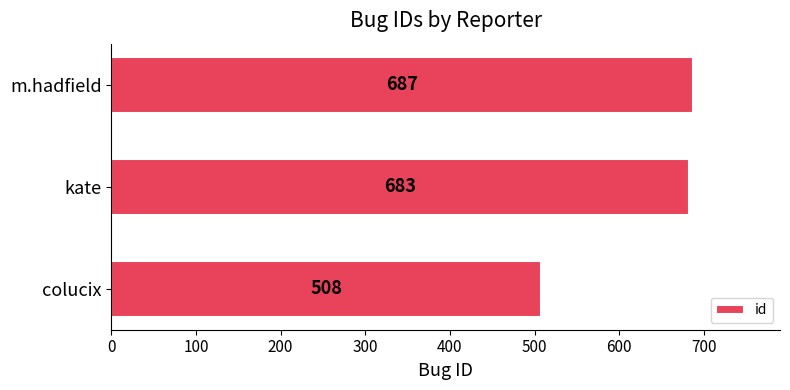

How many categories are shown in the chart?

3